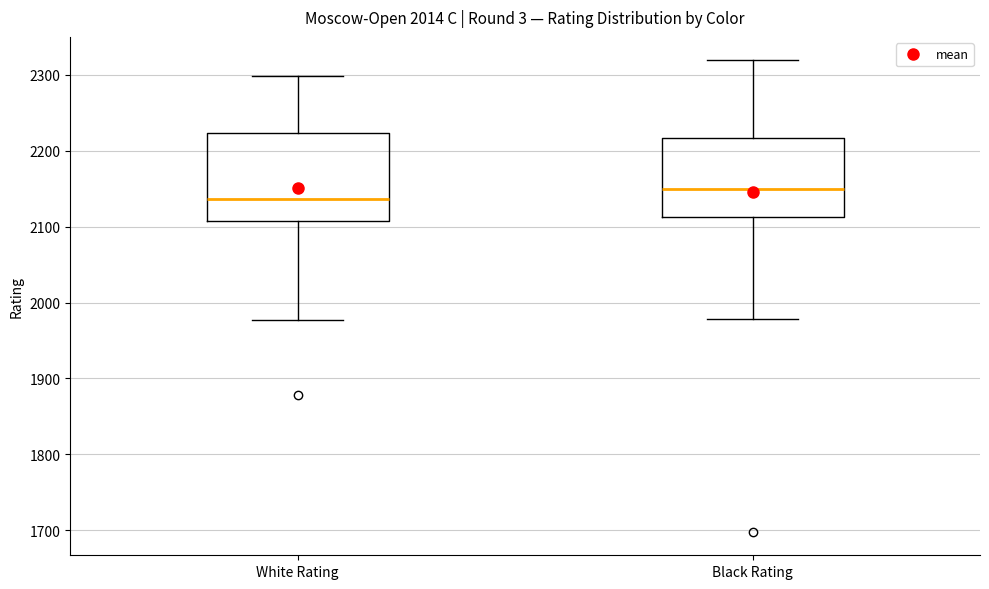

Where is the lower edge of the box for Black Rating on the y-axis? The values are not printed on the chart, so give them approximately, as read against the axis.

2110